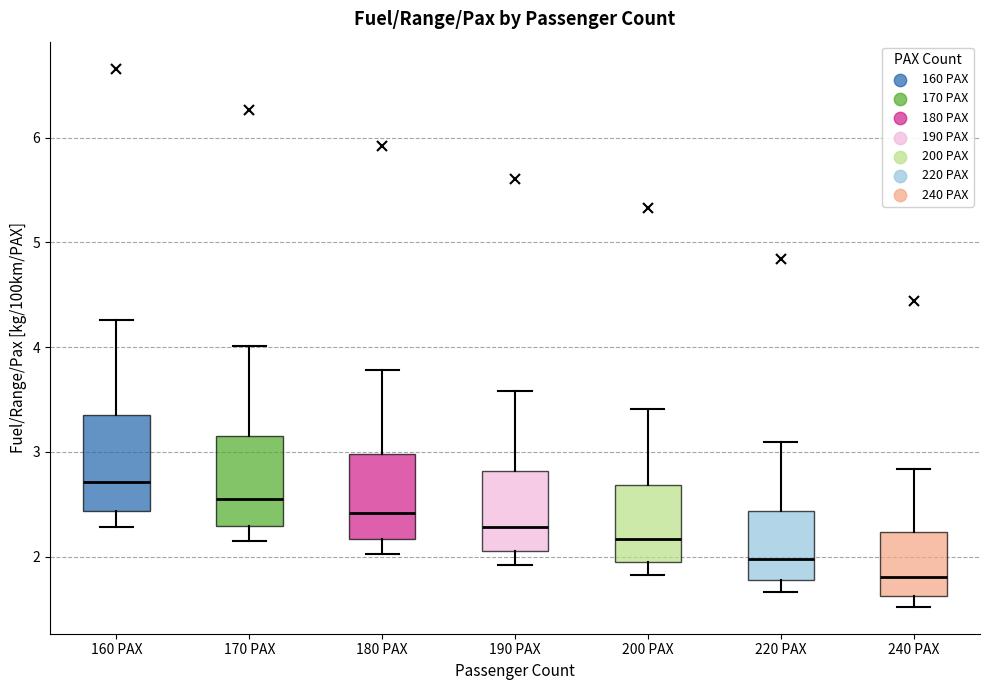

Reading left to right, transcribe this box plot: for each box, give where its median line is, the range the box spans, and where its two whiskers end, as read against the y-axis. The values are not printed on the chart, so give them approximately, as read against the axis.

160 PAX: median 2.7, box 2.4 to 3.3, whiskers 2.3 to 4.3
170 PAX: median 2.6, box 2.3 to 3.2, whiskers 2.1 to 4.0
180 PAX: median 2.4, box 2.2 to 3.0, whiskers 2.0 to 3.8
190 PAX: median 2.3, box 2.1 to 2.8, whiskers 1.9 to 3.6
200 PAX: median 2.2, box 2.0 to 2.7, whiskers 1.8 to 3.4
220 PAX: median 2.0, box 1.8 to 2.4, whiskers 1.7 to 3.1
240 PAX: median 1.8, box 1.6 to 2.2, whiskers 1.5 to 2.8